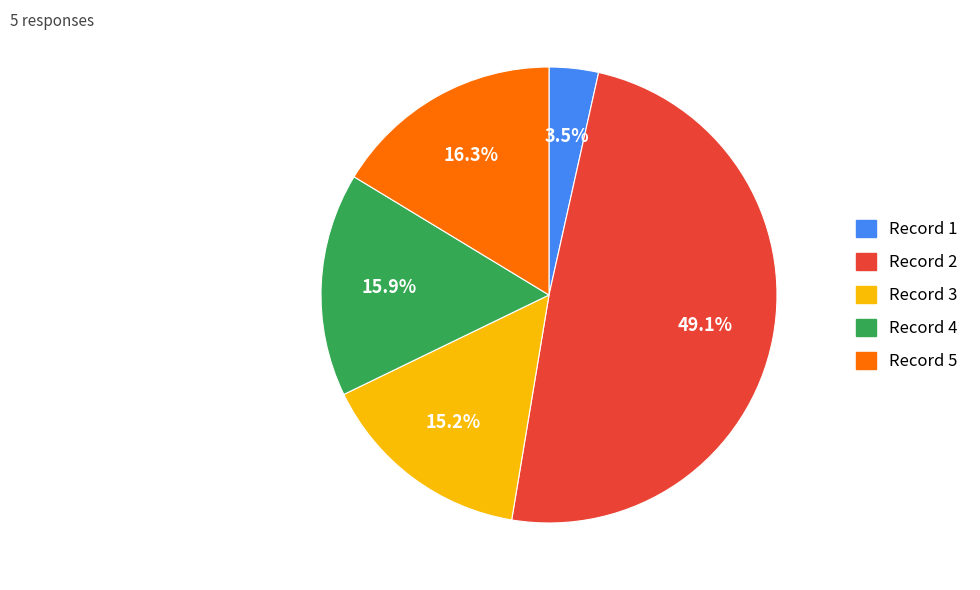

Is there any slice that represents more than half of the pie?

No